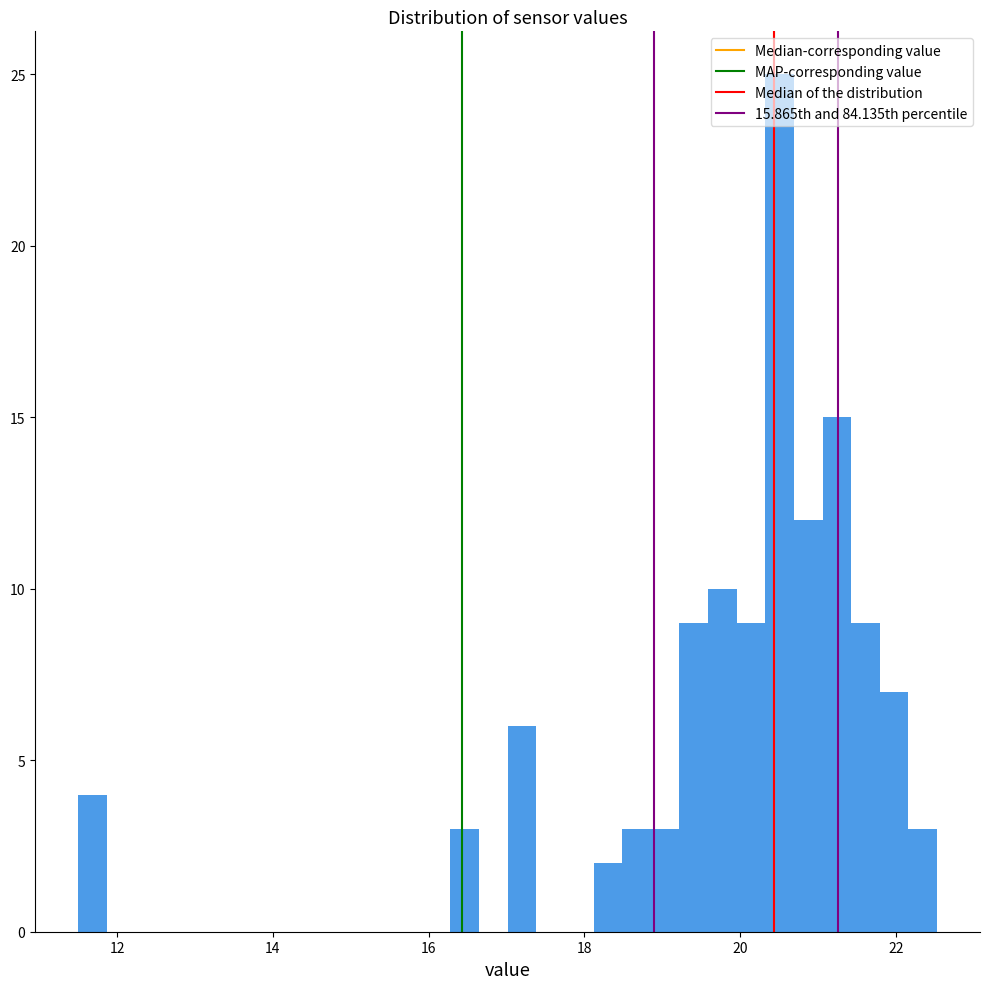

Around what value on the x-axis is the tallest bar? Give the approximate position of its centre, as read against the axis.

20.6